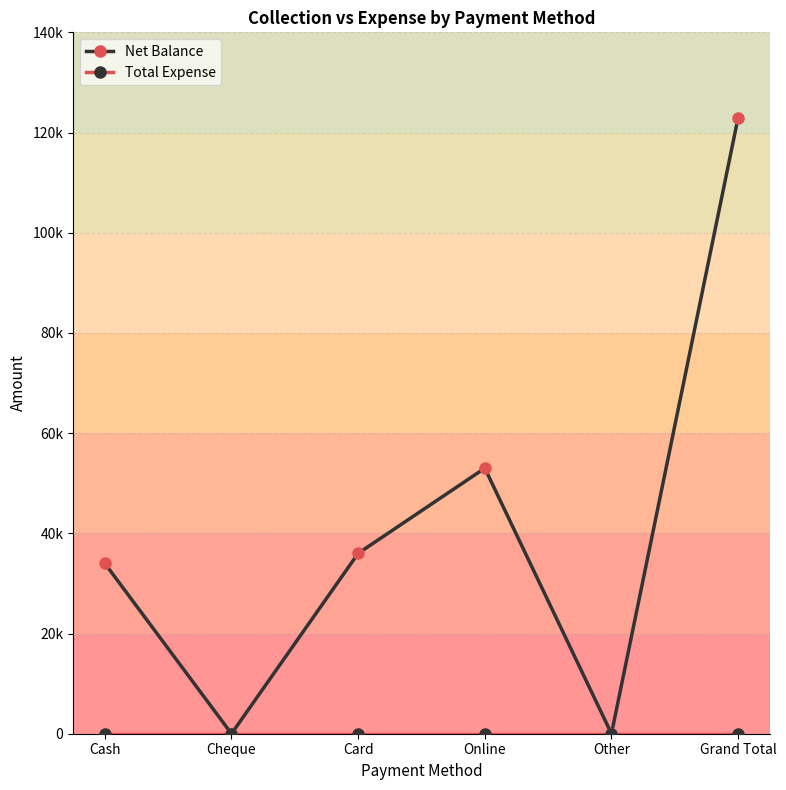

Rank the series by their average value, from lowest to highest.

Total Expense, Net Balance